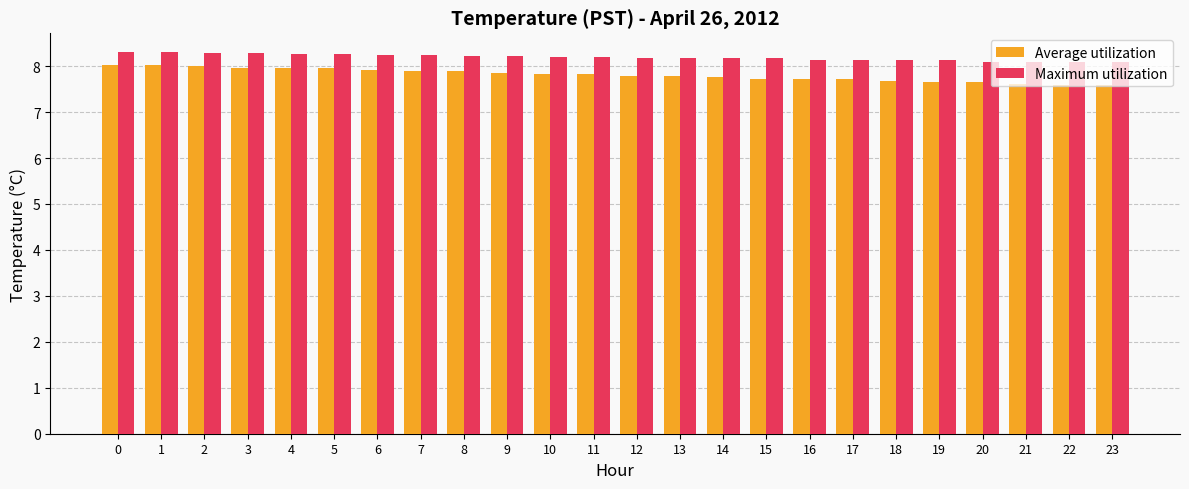

What are all the series names shown in the legend?

Average utilization, Maximum utilization